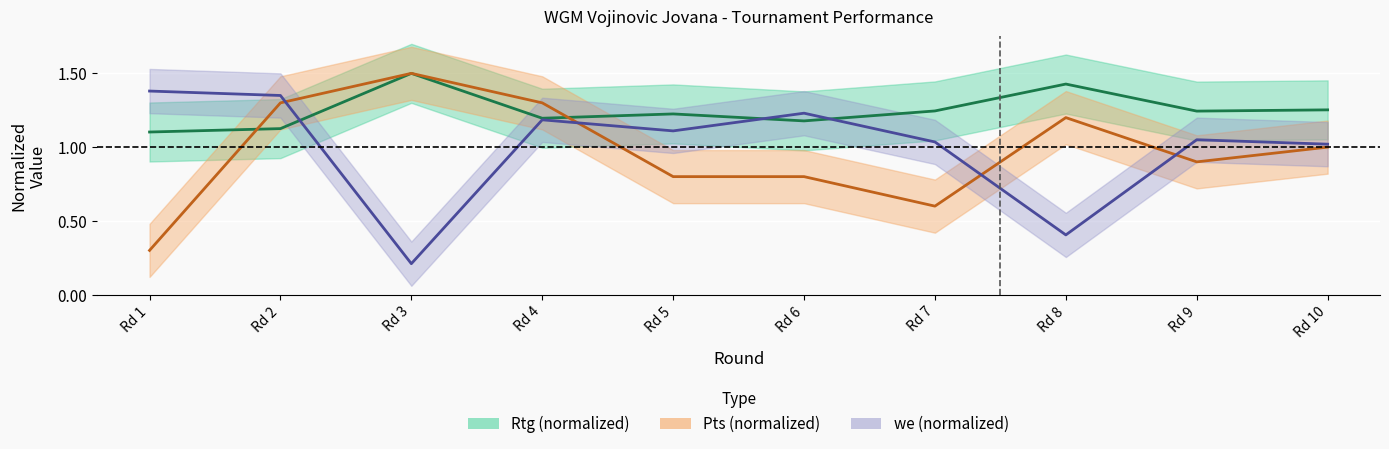

The Pts (normalized) series shows 2.4 at Rd 3. True or false?

False